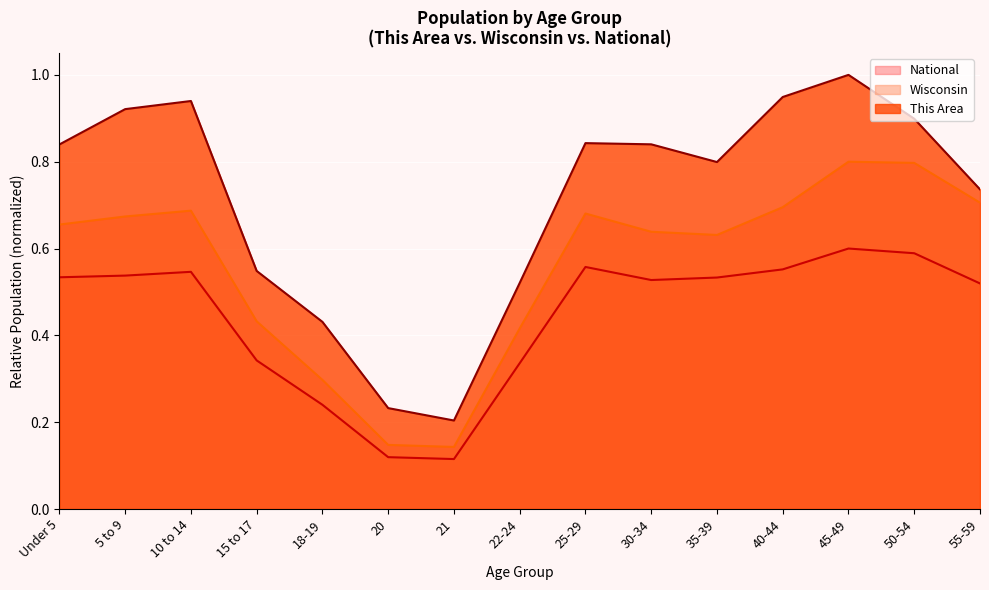

How many lines are shown in the chart?

3